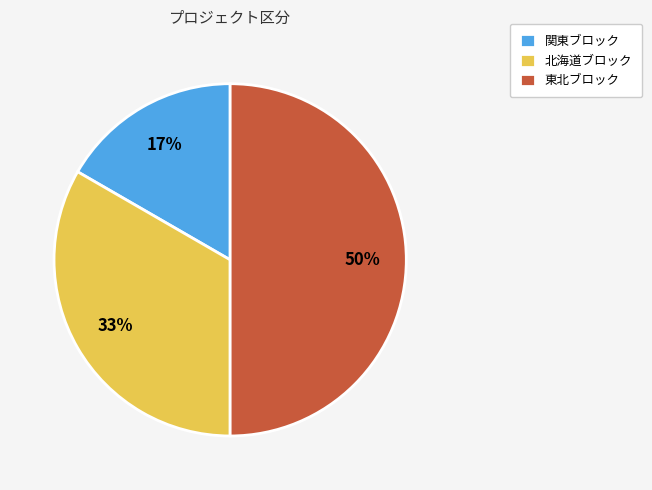

What percentage is the 東北ブロック slice, to the nearest percent?

50%